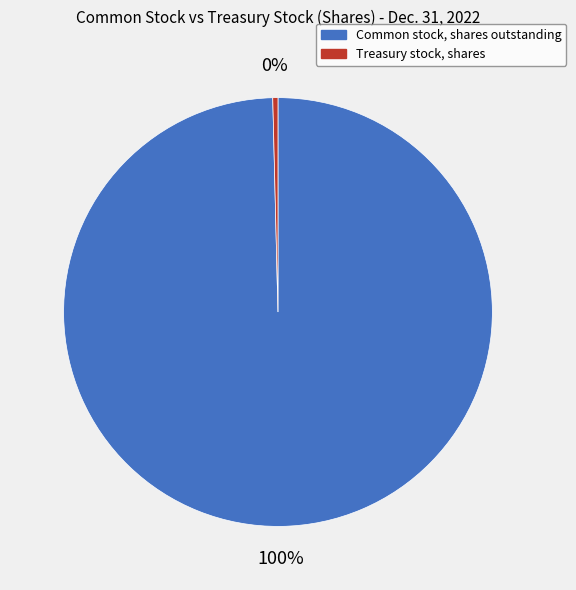

Do Common stock, shares outstanding and Treasury stock, shares together represent more than half of the pie?

Yes